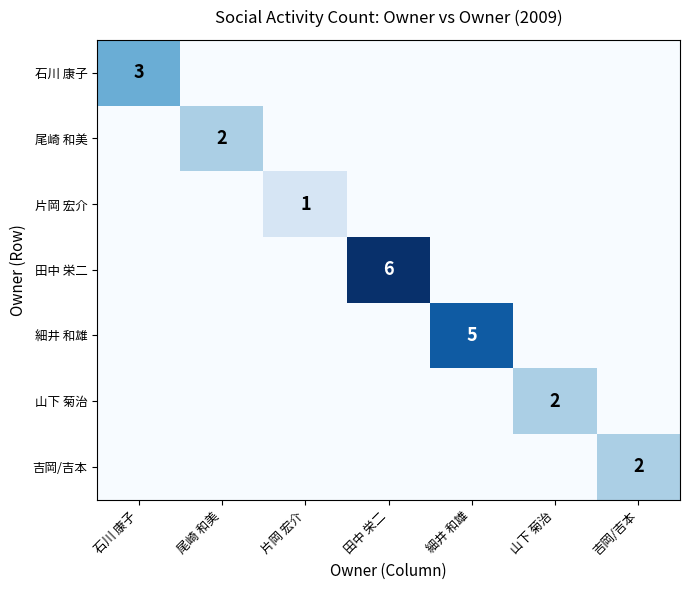

What is the maximum value shown in the chart?

6